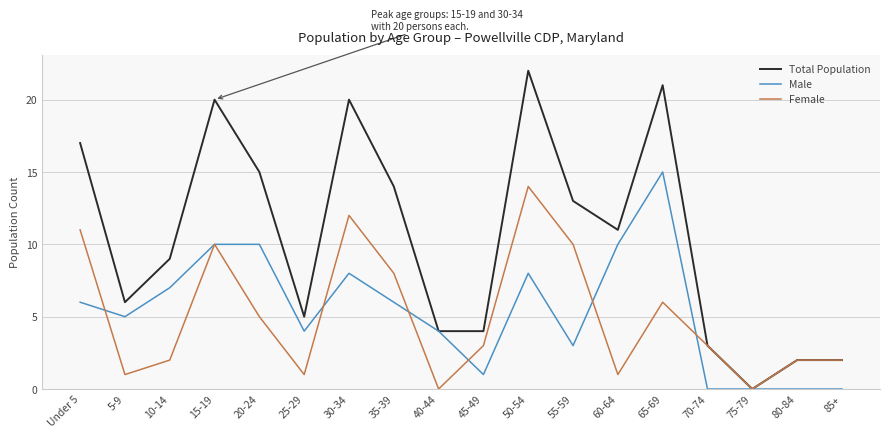

Rank the series at 35-39 from highest to lowest value.

Total Population, Female, Male